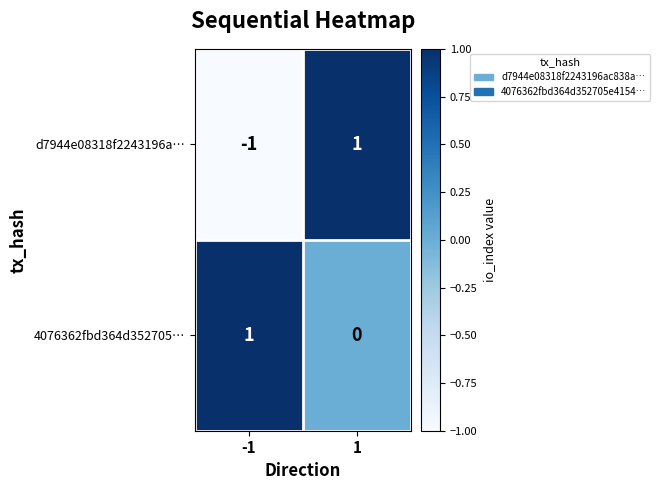

Rank the series by their average value, from lowest to highest.

d7944e08318f2243196a…, 4076362fbd364d352705…